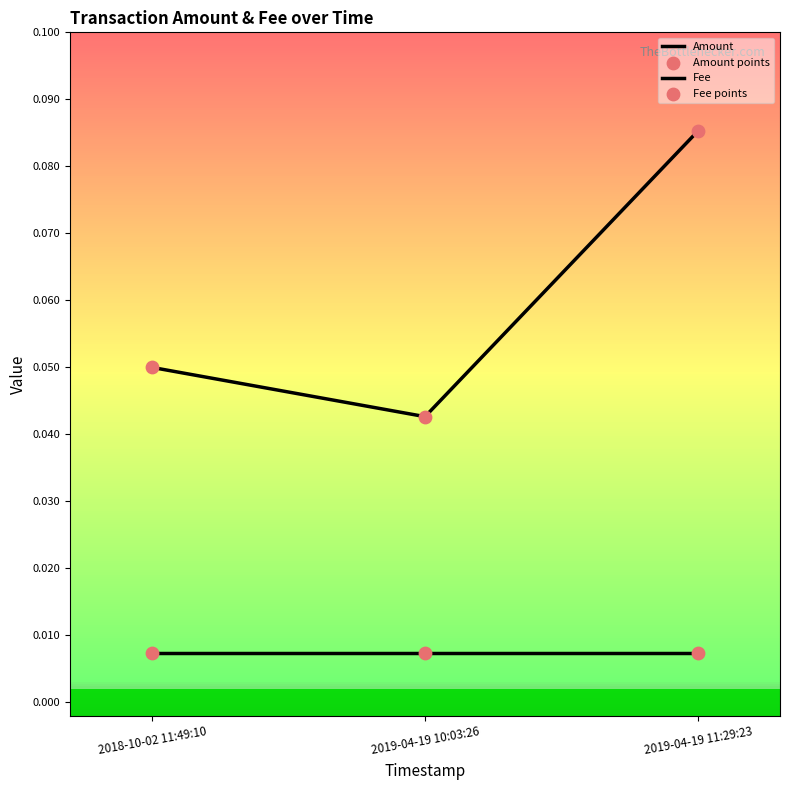

How many distinct data groups are displayed?

2